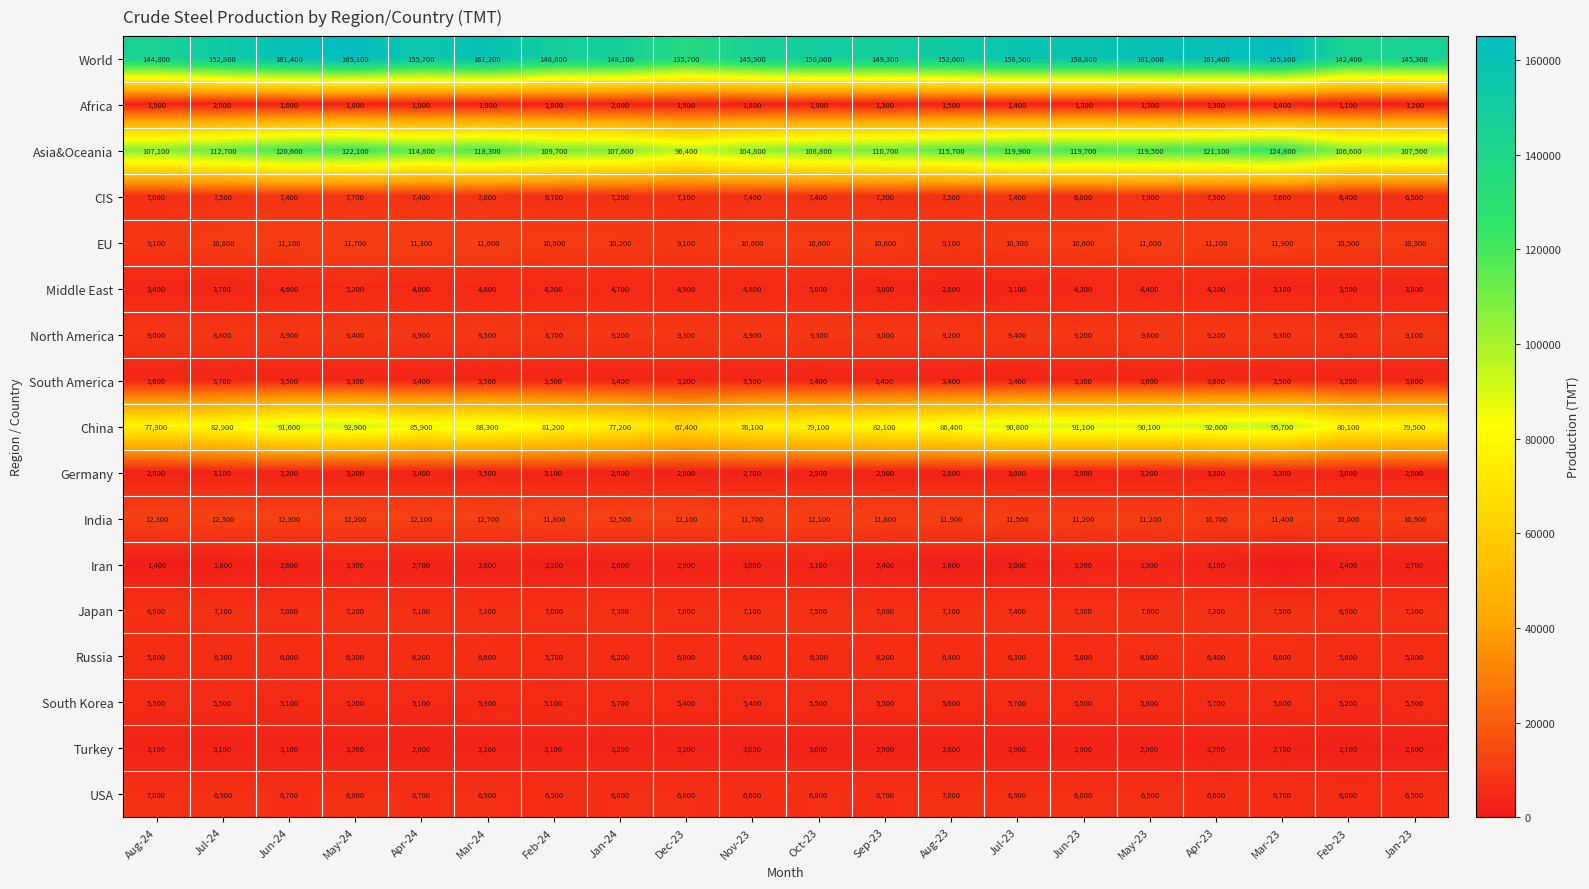

What value does the Asia&Oceania series have at Oct-23, to the nearest 50?

108800